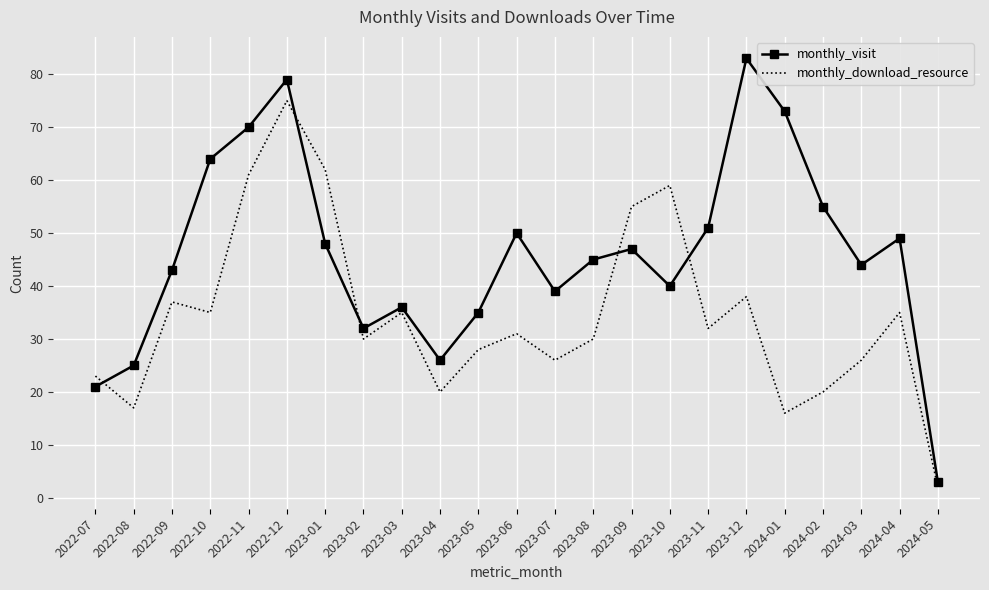

What is the total value across all series at 2023-06?

81